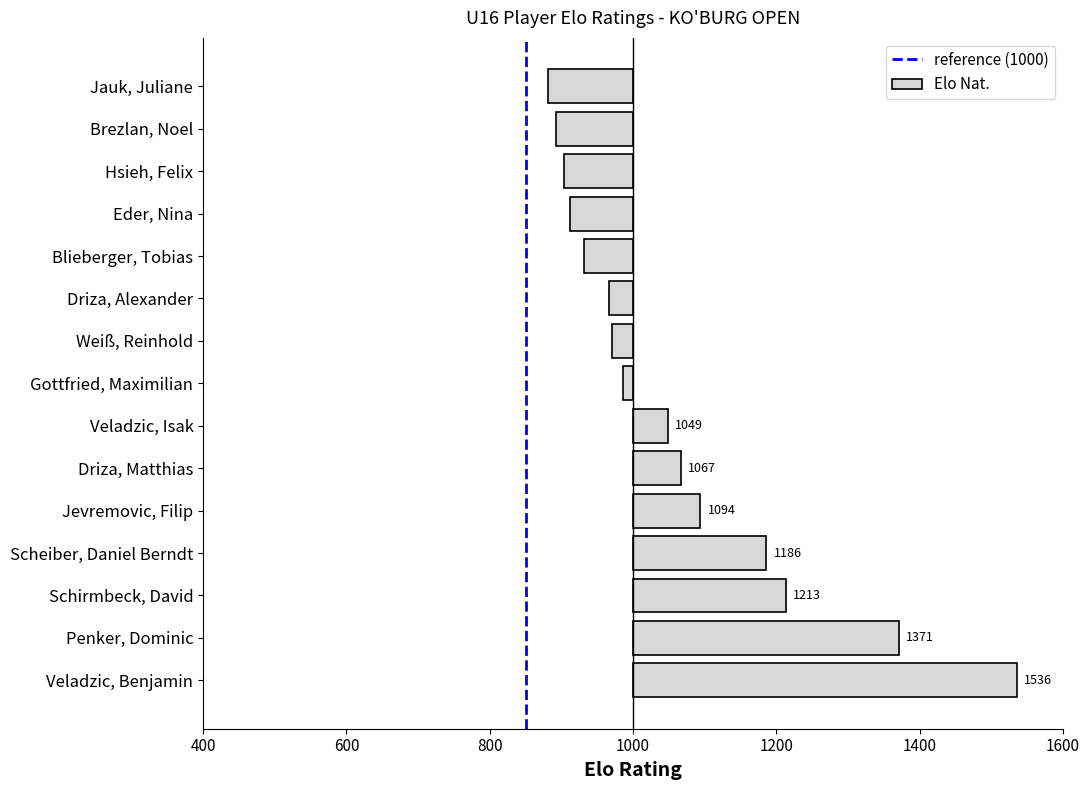

Does the chart contain any negative values?

Yes